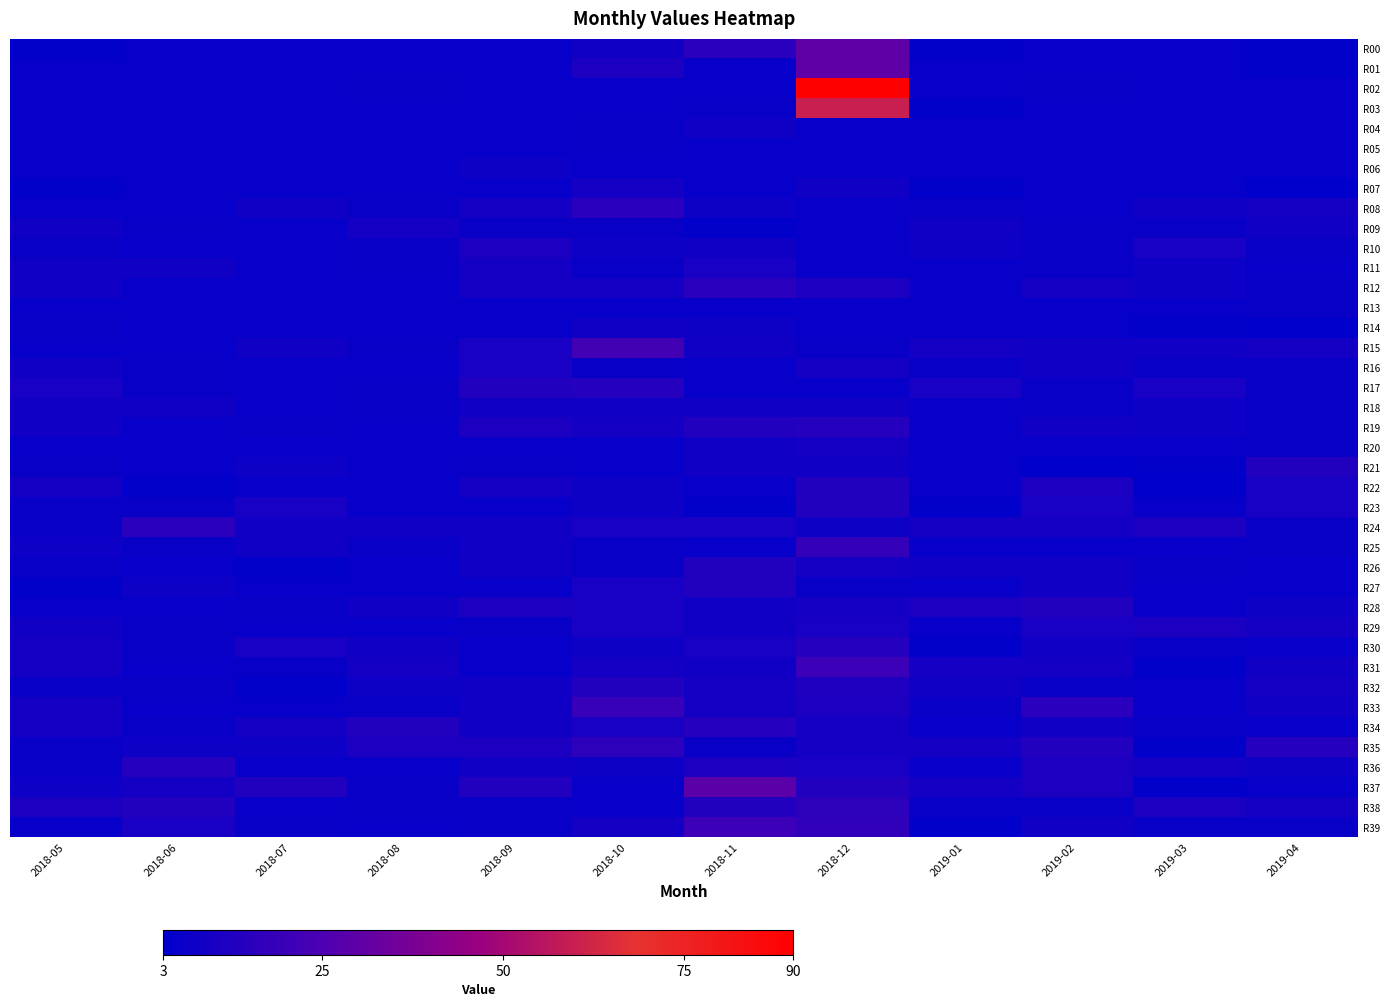

Reading left to right, list all the values displayed in this chart.

R00: 2018-05=4	2018-06=5	2018-07=5	2018-08=5	2018-09=5	2018-10=8	2018-11=15	2018-12=30	2019-01=4	2019-02=5	2019-03=5	2019-04=4
R01: 2018-05=5	2018-06=5	2018-07=5	2018-08=5	2018-09=5	2018-10=11	2018-11=5	2018-12=30	2019-01=5	2019-02=5	2019-03=5	2019-04=4
R02: 2018-05=5	2018-06=5	2018-07=5	2018-08=6	2018-09=5	2018-10=5	2018-11=5	2018-12=90	2019-01=5	2019-02=6	2019-03=5	2019-04=5
R03: 2018-05=5	2018-06=5	2018-07=5	2018-08=5	2018-09=5	2018-10=5	2018-11=6	2018-12=60	2019-01=4	2019-02=5	2019-03=5	2019-04=5
R04: 2018-05=5	2018-06=5	2018-07=5	2018-08=5	2018-09=5	2018-10=6	2018-11=8	2018-12=5	2019-01=5	2019-02=5	2019-03=5	2019-04=5
R05: 2018-05=5	2018-06=5	2018-07=5	2018-08=5	2018-09=5	2018-10=6	2018-11=5	2018-12=5	2019-01=5	2019-02=5	2019-03=5	2019-04=5
R06: 2018-05=5	2018-06=5	2018-07=5	2018-08=5	2018-09=7	2018-10=5	2018-11=5	2018-12=5	2019-01=5	2019-02=5	2019-03=5	2019-04=5
R07: 2018-05=4	2018-06=5	2018-07=5	2018-08=5	2018-09=5	2018-10=9	2018-11=5	2018-12=8	2019-01=4	2019-02=5	2019-03=5	2019-04=3
R08: 2018-05=5	2018-06=5	2018-07=8	2018-08=6	2018-09=9	2018-10=15	2018-11=7	2018-12=5	2019-01=6	2019-02=5	2019-03=8	2019-04=9
R09: 2018-05=8	2018-06=6	2018-07=5	2018-08=9	2018-09=6	2018-10=6	2018-11=4	2018-12=5	2019-01=8	2019-02=6	2019-03=6	2019-04=8
R10: 2018-05=6	2018-06=5	2018-07=5	2018-08=6	2018-09=11	2018-10=7	2018-11=8	2018-12=5	2019-01=7	2019-02=6	2019-03=10	2019-04=6
R11: 2018-05=8	2018-06=8	2018-07=5	2018-08=6	2018-09=9	2018-10=6	2018-11=10	2018-12=5	2019-01=5	2019-02=6	2019-03=7	2019-04=5
R12: 2018-05=8	2018-06=5	2018-07=5	2018-08=5	2018-09=9	2018-10=9	2018-11=15	2018-12=11	2019-01=5	2019-02=9	2019-03=7	2019-04=6
R13: 2018-05=5	2018-06=5	2018-07=5	2018-08=5	2018-09=5	2018-10=5	2018-11=5	2018-12=5	2019-01=5	2019-02=5	2019-03=5	2019-04=6
R14: 2018-05=6	2018-06=5	2018-07=5	2018-08=5	2018-09=5	2018-10=8	2018-11=7	2018-12=5	2019-01=5	2019-02=5	2019-03=4	2019-04=3
R15: 2018-05=5	2018-06=5	2018-07=8	2018-08=6	2018-09=10	2018-10=22	2018-11=8	2018-12=6	2019-01=9	2019-02=8	2019-03=8	2019-04=9
R16: 2018-05=8	2018-06=6	2018-07=5	2018-08=5	2018-09=10	2018-10=6	2018-11=5	2018-12=9	2019-01=6	2019-02=8	2019-03=6	2019-04=6
R17: 2018-05=10	2018-06=6	2018-07=5	2018-08=6	2018-09=13	2018-10=14	2018-11=5	2018-12=5	2019-01=10	2019-02=6	2019-03=10	2019-04=6
R18: 2018-05=8	2018-06=8	2018-07=5	2018-08=6	2018-09=8	2018-10=8	2018-11=8	2018-12=8	2019-01=5	2019-02=6	2019-03=7	2019-04=6
R19: 2018-05=8	2018-06=5	2018-07=6	2018-08=5	2018-09=11	2018-10=9	2018-11=13	2018-12=14	2019-01=5	2019-02=8	2019-03=7	2019-04=6
R20: 2018-05=5	2018-06=5	2018-07=5	2018-08=5	2018-09=5	2018-10=5	2018-11=8	2018-12=9	2019-01=5	2019-02=5	2019-03=5	2019-04=6
R21: 2018-05=6	2018-06=5	2018-07=7	2018-08=5	2018-09=6	2018-10=5	2018-11=8	2018-12=8	2019-01=5	2019-02=3	2019-03=4	2019-04=13
R22: 2018-05=9	2018-06=4	2018-07=5	2018-08=5	2018-09=9	2018-10=7	2018-11=5	2018-12=13	2019-01=5	2019-02=11	2019-03=3	2019-04=10
R23: 2018-05=6	2018-06=6	2018-07=10	2018-08=5	2018-09=5	2018-10=7	2018-11=4	2018-12=13	2019-01=4	2019-02=10	2019-03=5	2019-04=10
R24: 2018-05=6	2018-06=15	2018-07=8	2018-08=8	2018-09=8	2018-10=10	2018-11=10	2018-12=7	2019-01=9	2019-02=9	2019-03=11	2019-04=6
R25: 2018-05=7	2018-06=6	2018-07=8	2018-08=6	2018-09=8	2018-10=6	2018-11=5	2018-12=18	2019-01=5	2019-02=5	2019-03=5	2019-04=6
R26: 2018-05=6	2018-06=5	2018-07=4	2018-08=5	2018-09=8	2018-10=6	2018-11=13	2018-12=9	2019-01=8	2019-02=8	2019-03=6	2019-04=5
R27: 2018-05=4	2018-06=7	2018-07=5	2018-08=5	2018-09=5	2018-10=10	2018-11=13	2018-12=6	2019-01=5	2019-02=8	2019-03=5	2019-04=5
R28: 2018-05=5	2018-06=5	2018-07=6	2018-08=8	2018-09=11	2018-10=10	2018-11=8	2018-12=9	2019-01=11	2019-02=13	2019-03=5	2019-04=7
R29: 2018-05=8	2018-06=6	2018-07=5	2018-08=5	2018-09=6	2018-10=10	2018-11=8	2018-12=10	2019-01=5	2019-02=10	2019-03=11	2019-04=9
R30: 2018-05=9	2018-06=6	2018-07=10	2018-08=8	2018-09=5	2018-10=7	2018-11=10	2018-12=14	2019-01=4	2019-02=8	2019-03=6	2019-04=5
R31: 2018-05=9	2018-06=5	2018-07=6	2018-08=9	2018-09=5	2018-10=9	2018-11=8	2018-12=20	2019-01=9	2019-02=9	2019-03=4	2019-04=8
R32: 2018-05=6	2018-06=6	2018-07=4	2018-08=7	2018-09=8	2018-10=13	2018-11=9	2018-12=12	2019-01=8	2019-02=6	2019-03=5	2019-04=9
R33: 2018-05=9	2018-06=5	2018-07=5	2018-08=6	2018-09=8	2018-10=19	2018-11=9	2018-12=11	2019-01=6	2019-02=15	2019-03=5	2019-04=8
R34: 2018-05=9	2018-06=6	2018-07=9	2018-08=13	2018-09=8	2018-10=10	2018-11=14	2018-12=9	2019-01=5	2019-02=8	2019-03=6	2019-04=5
R35: 2018-05=6	2018-06=7	2018-07=7	2018-08=11	2018-09=11	2018-10=16	2018-11=6	2018-12=9	2019-01=9	2019-02=13	2019-03=4	2019-04=14
R36: 2018-05=6	2018-06=14	2018-07=5	2018-08=5	2018-09=8	2018-10=7	2018-11=11	2018-12=10	2019-01=5	2019-02=11	2019-03=9	2019-04=7
R37: 2018-05=7	2018-06=9	2018-07=13	2018-08=6	2018-09=13	2018-10=5	2018-11=29	2018-12=13	2019-01=9	2019-02=11	2019-03=4	2019-04=5
R38: 2018-05=11	2018-06=13	2018-07=5	2018-08=6	2018-09=6	2018-10=5	2018-11=13	2018-12=16	2019-01=6	2019-02=6	2019-03=11	2019-04=9
R39: 2018-05=5	2018-06=10	2018-07=6	2018-08=5	2018-09=6	2018-10=9	2018-11=20	2018-12=17	2019-01=4	2019-02=8	2019-03=6	2019-04=6